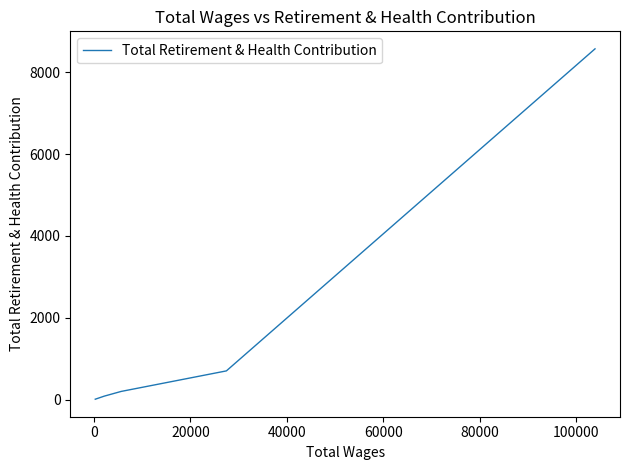

What is the value of the 4th point from the left?

86